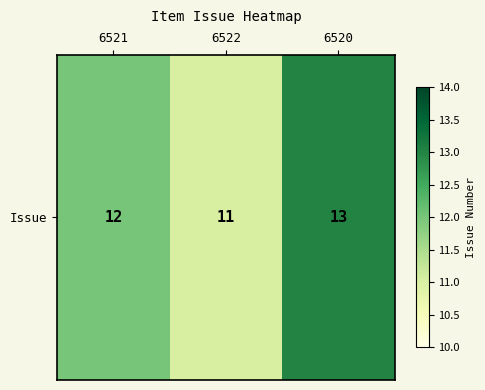

List the labels in order of value, largest first.

6520, 6521, 6522